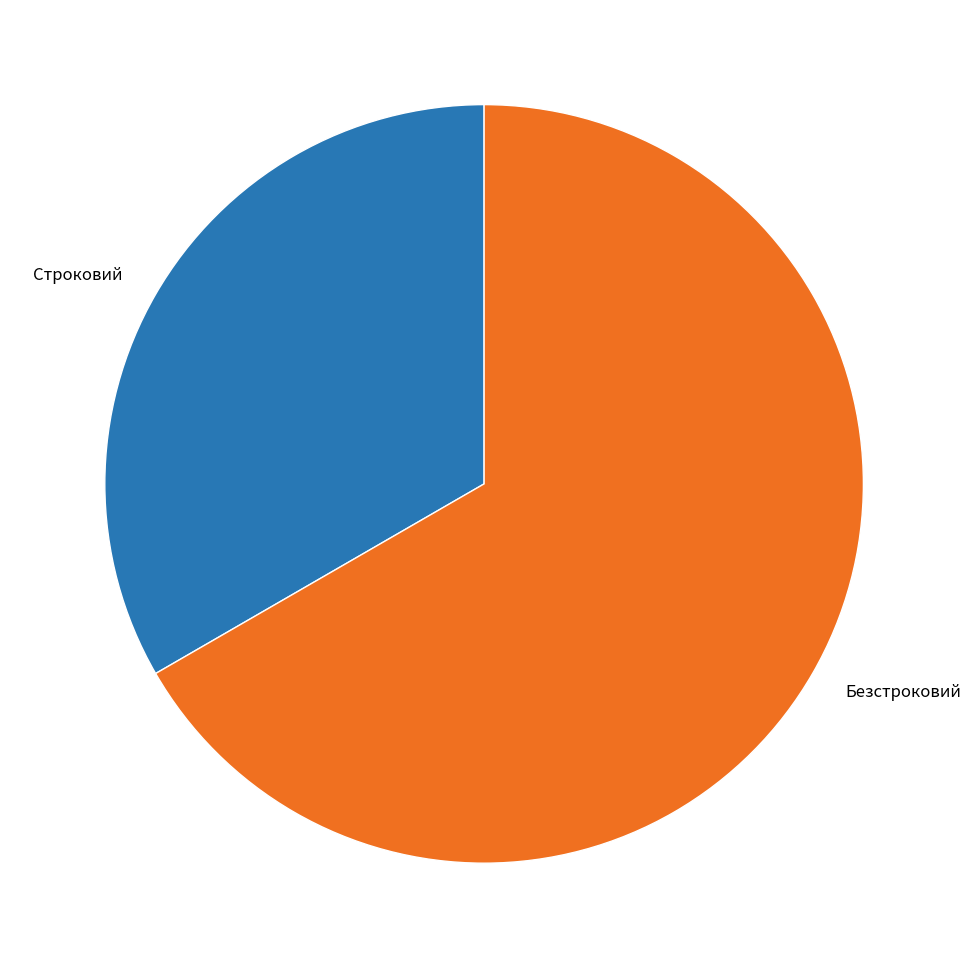

What is the largest slice in the pie chart?

Безстроковий